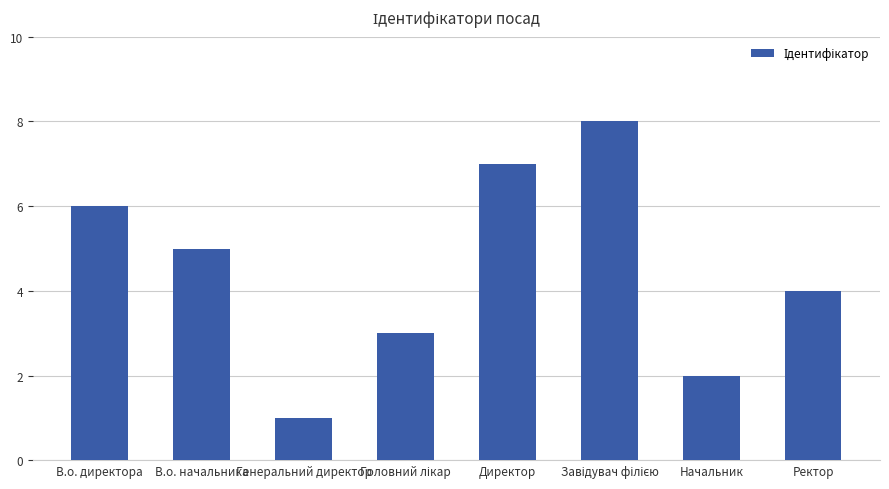

What position from the left is Ректор?

8